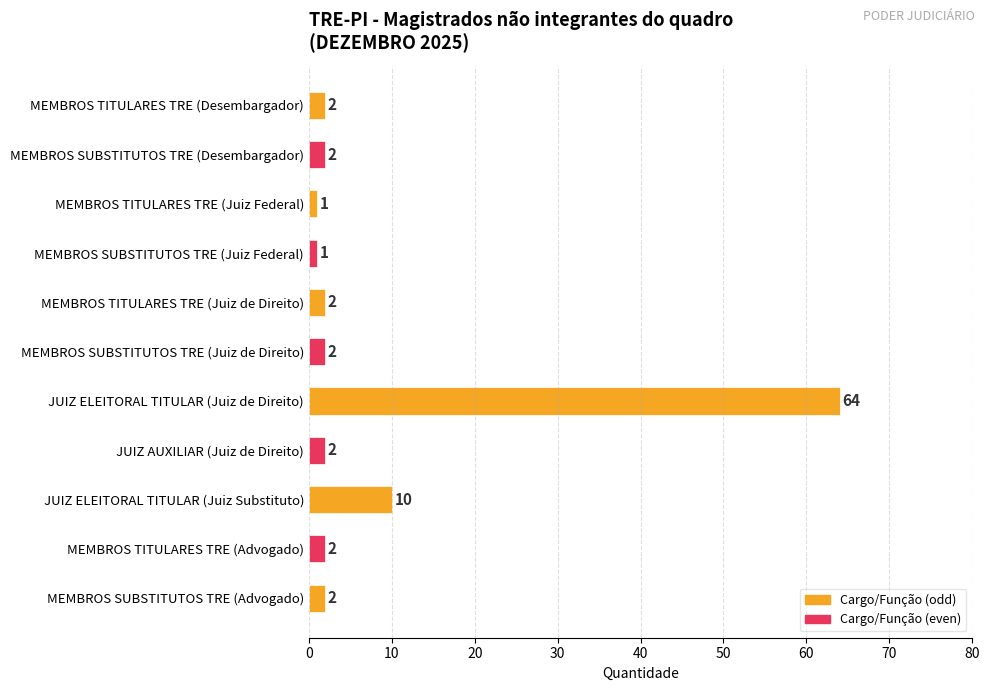

The value at MEMBROS TITULARES TRE (Juiz Federal) is 1. True or false?

True